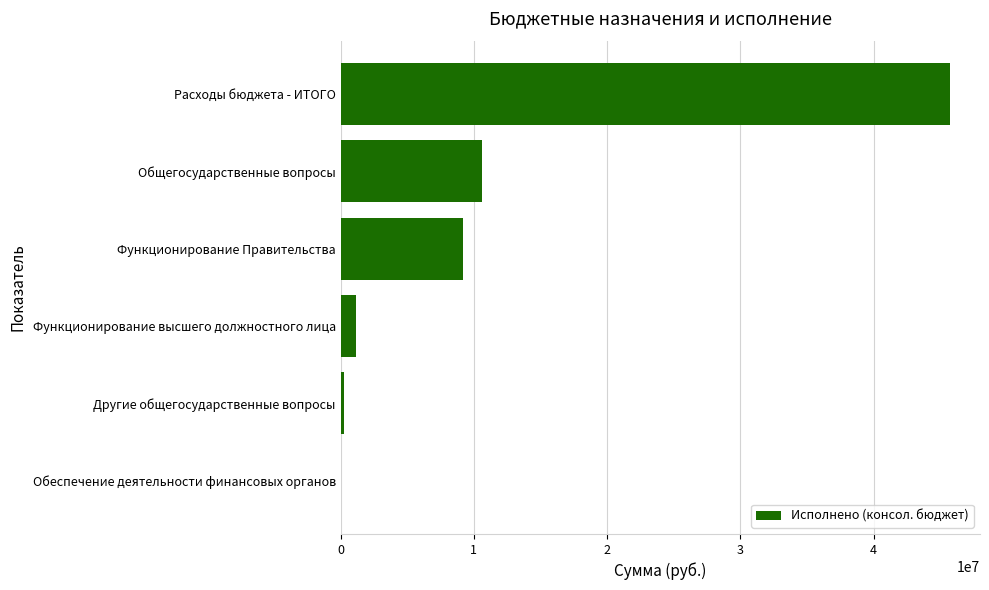

Between Функционирование высшего должностного лица and Расходы бюджета - ИТОГО, which is larger?

Расходы бюджета - ИТОГО